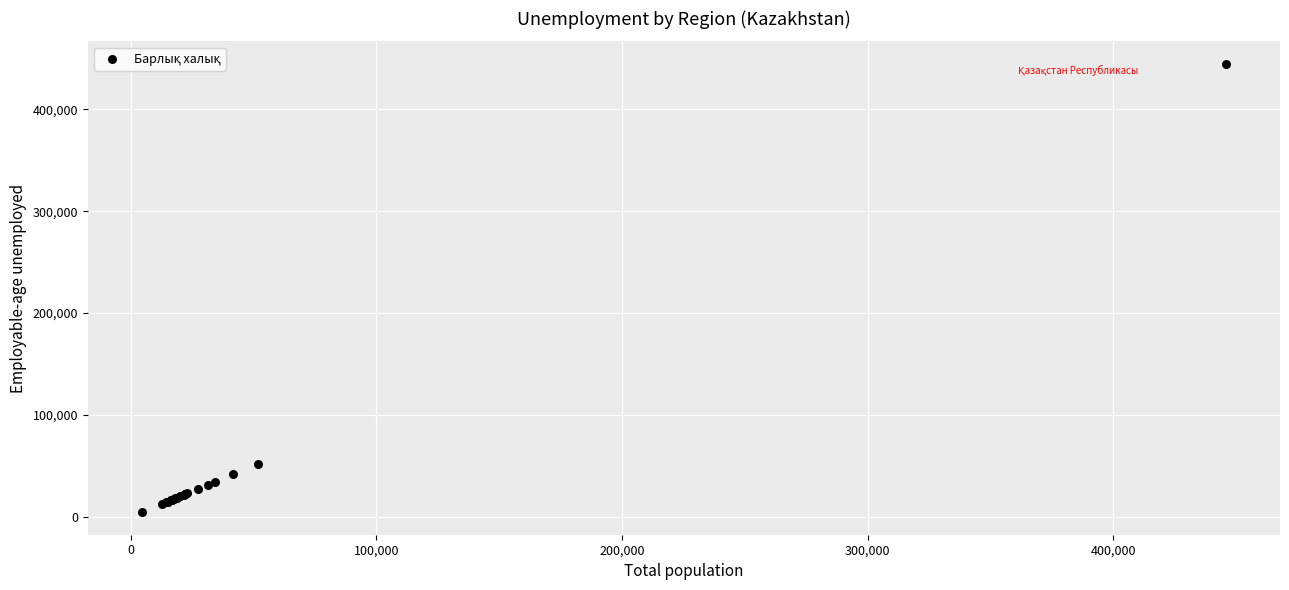

What Y value in the scatter plot is closest to 224584?

51735